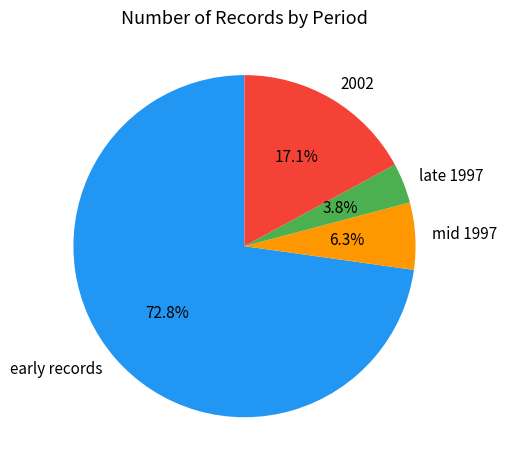

Is there any slice that represents more than half of the pie?

Yes